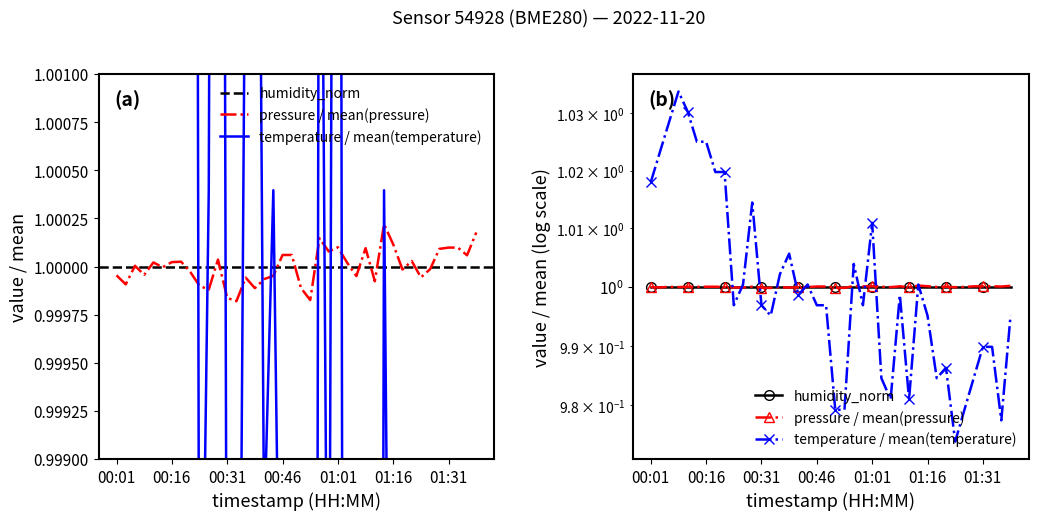

Which has a higher value, 34 or 00:31?

34